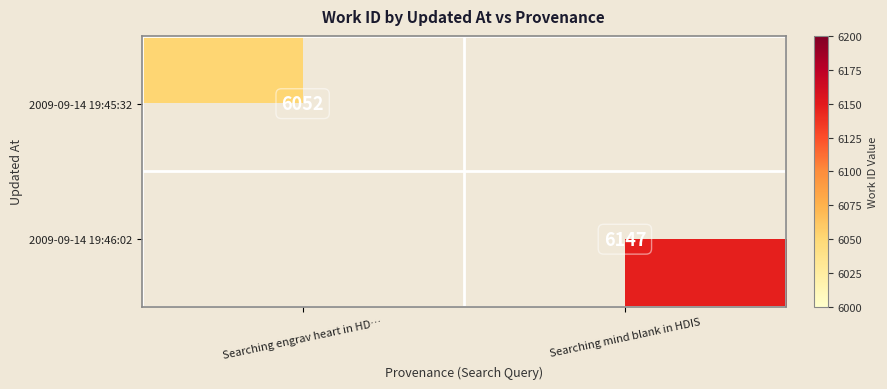

How many categories are shown in the chart?

2